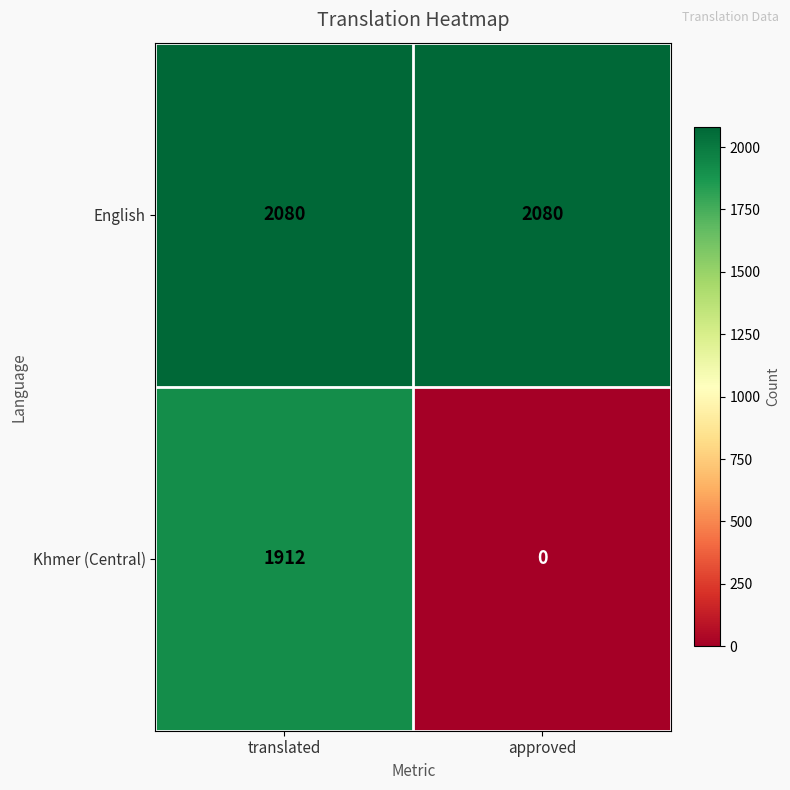

At which category is the sum across all series the highest?

translated